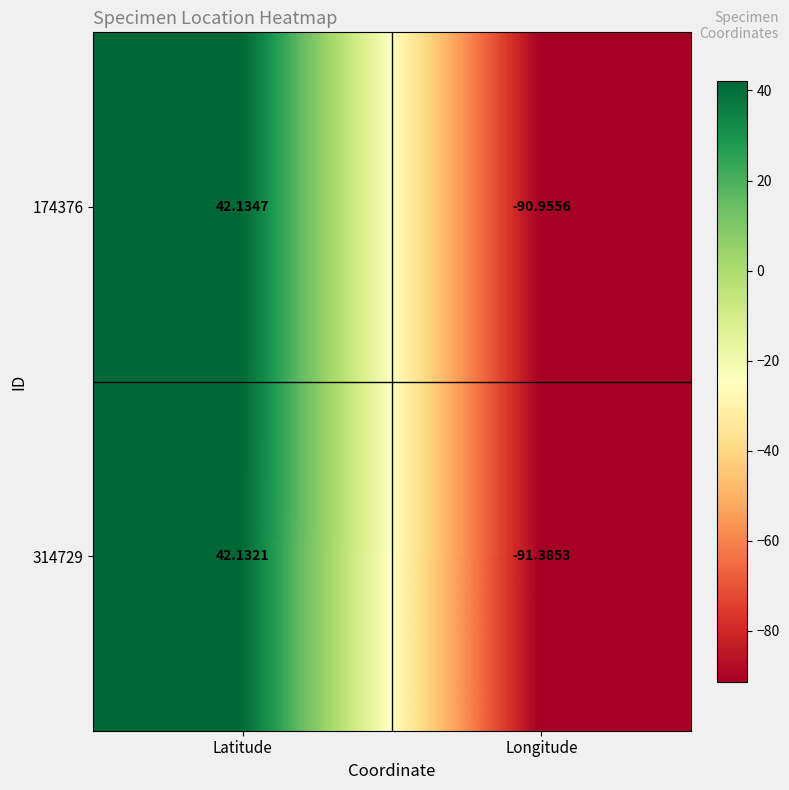

At which category does the chart reach its minimum across all series?

Longitude